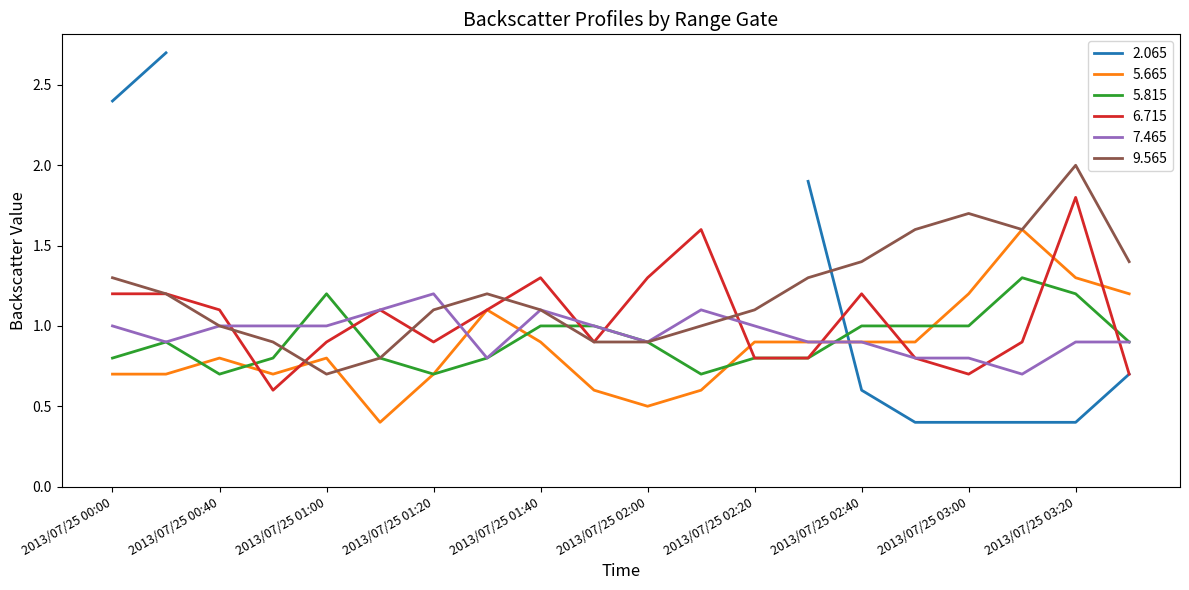

What value does the 5.665 series have at 2013/07/25 03:20?

1.3